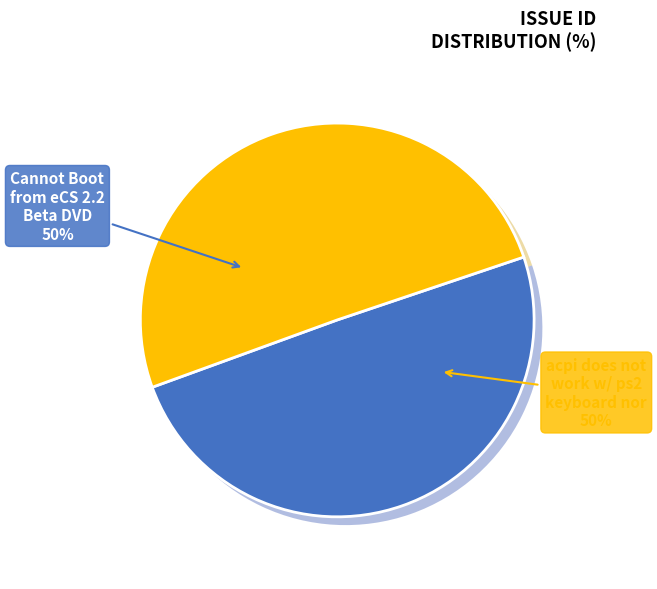

To the nearest percent, what is the average slice percentage?

50%